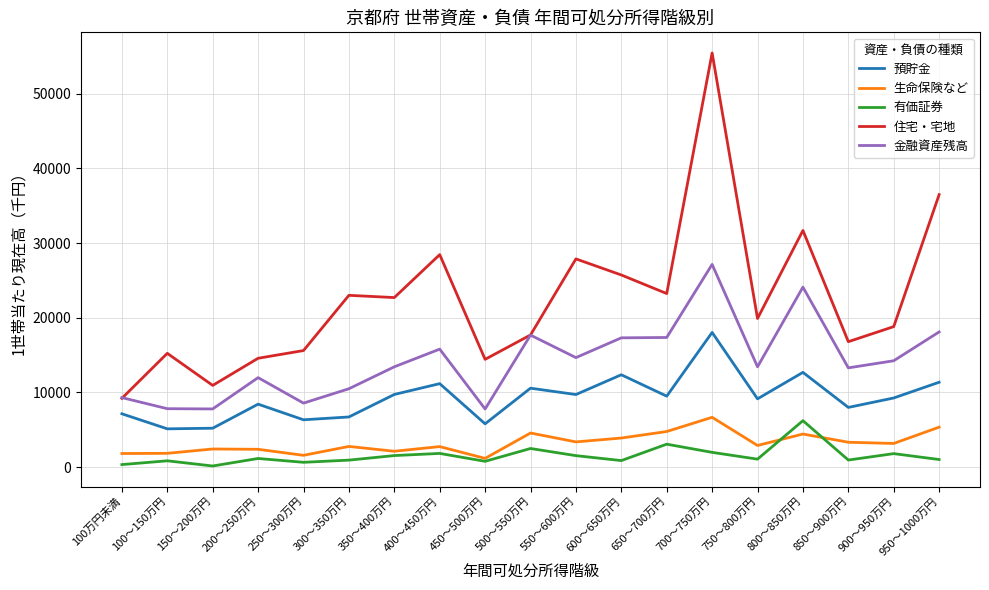

Which series has the largest total across all categories?

住宅・宅地